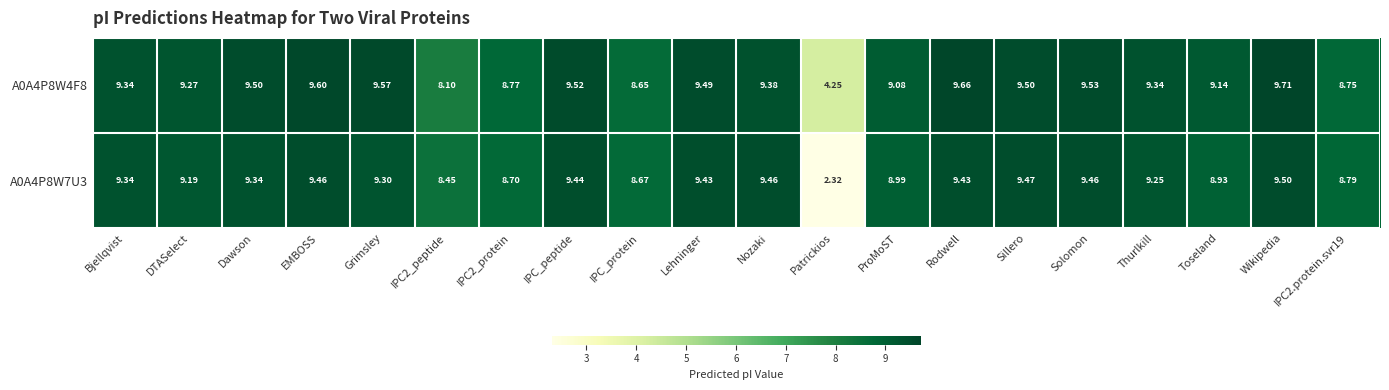

Where does the A0A4P8W4F8 series first go above 9?

Bjellqvist